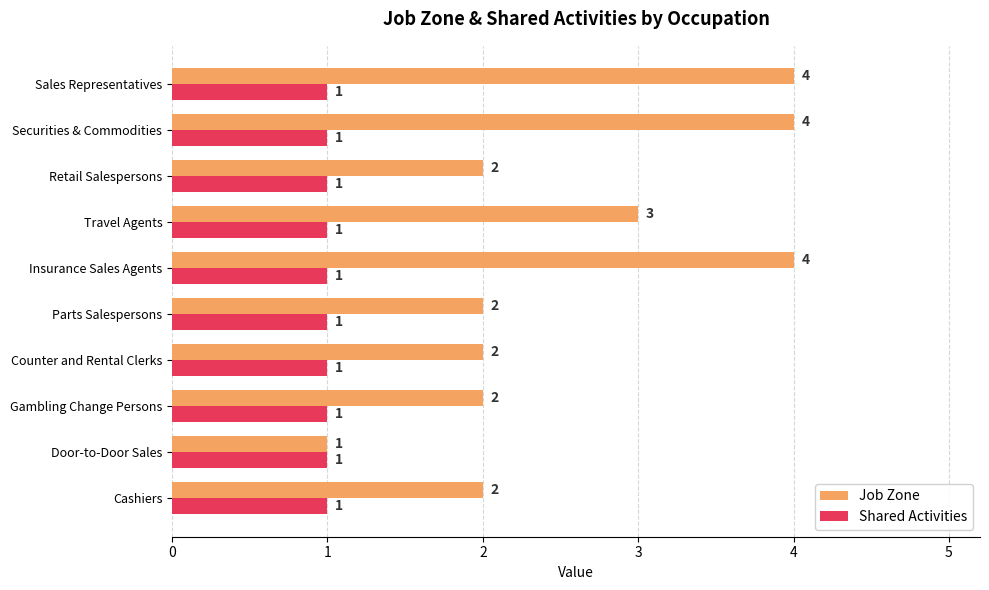

List the series in order of their peak value, lowest first.

Shared Activities, Job Zone